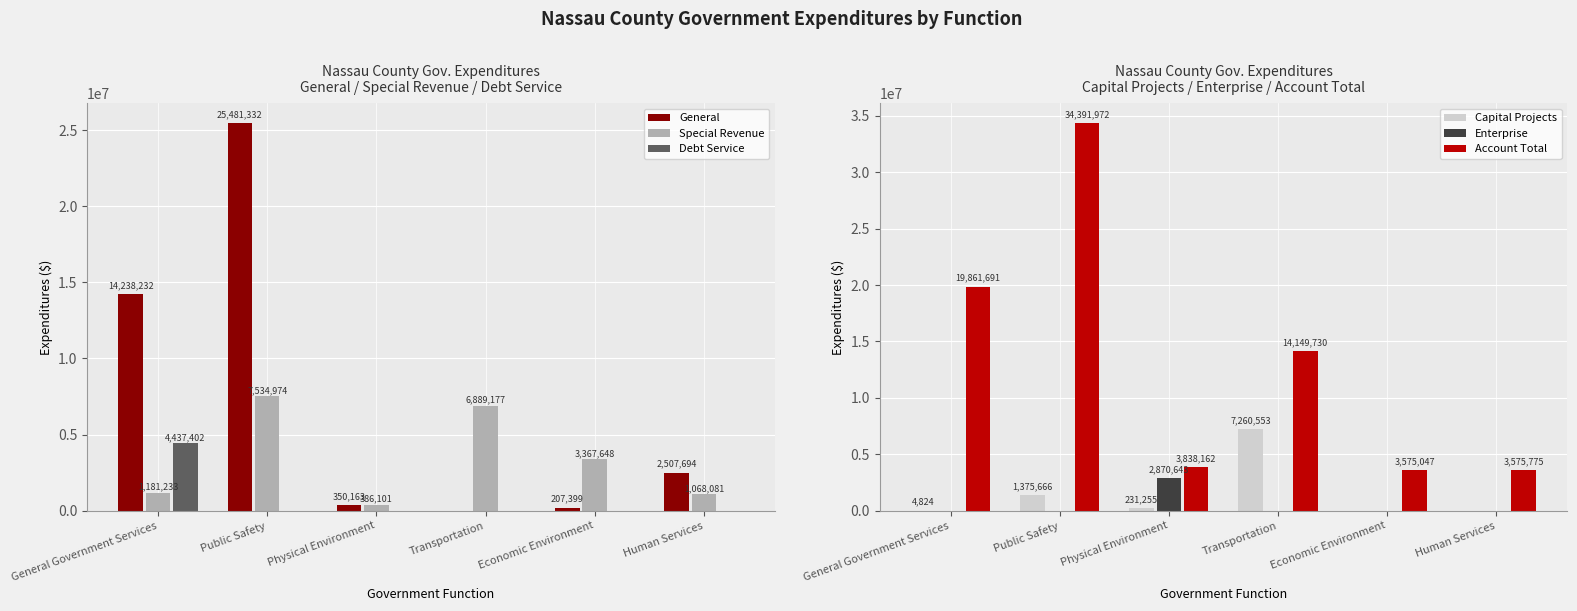

How many bars are there in each group?

6